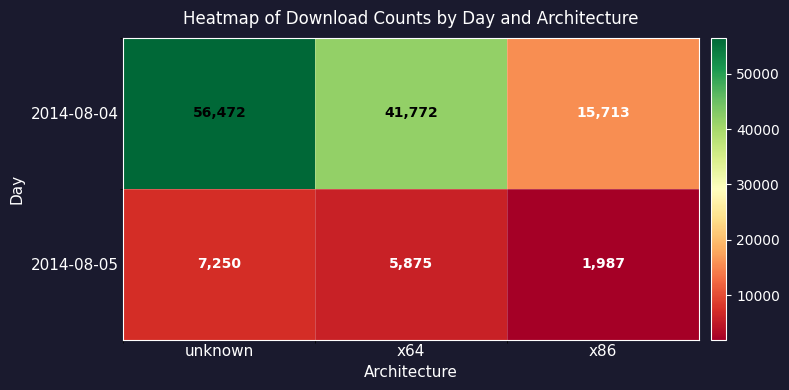

Which category has the highest value across all series?

unknown